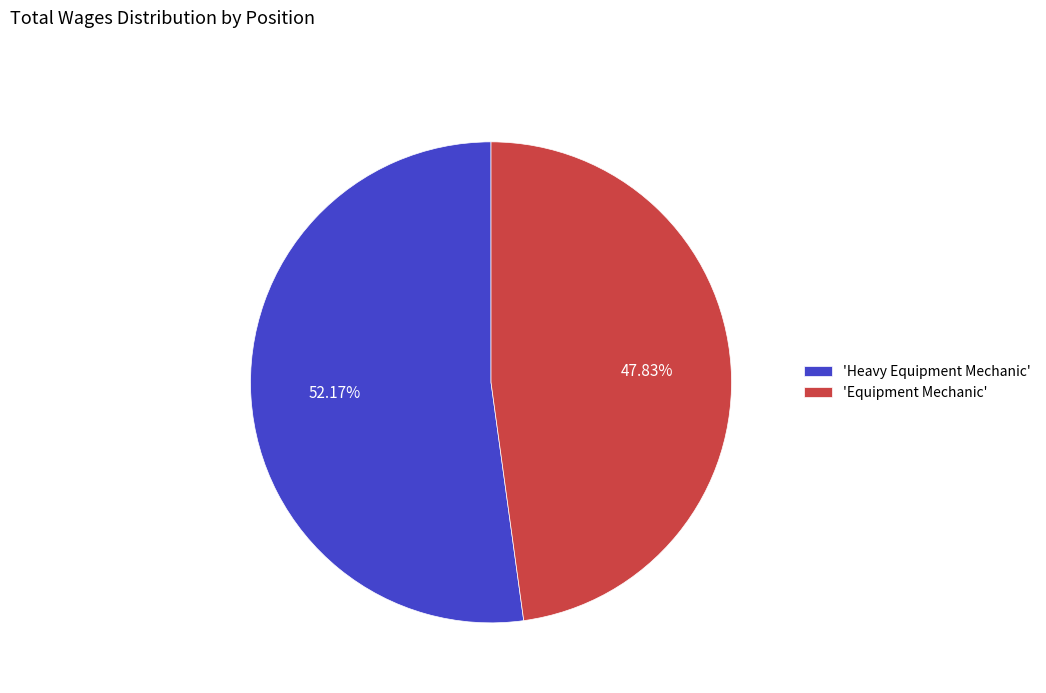

Is there a majority slice in this chart?

Yes